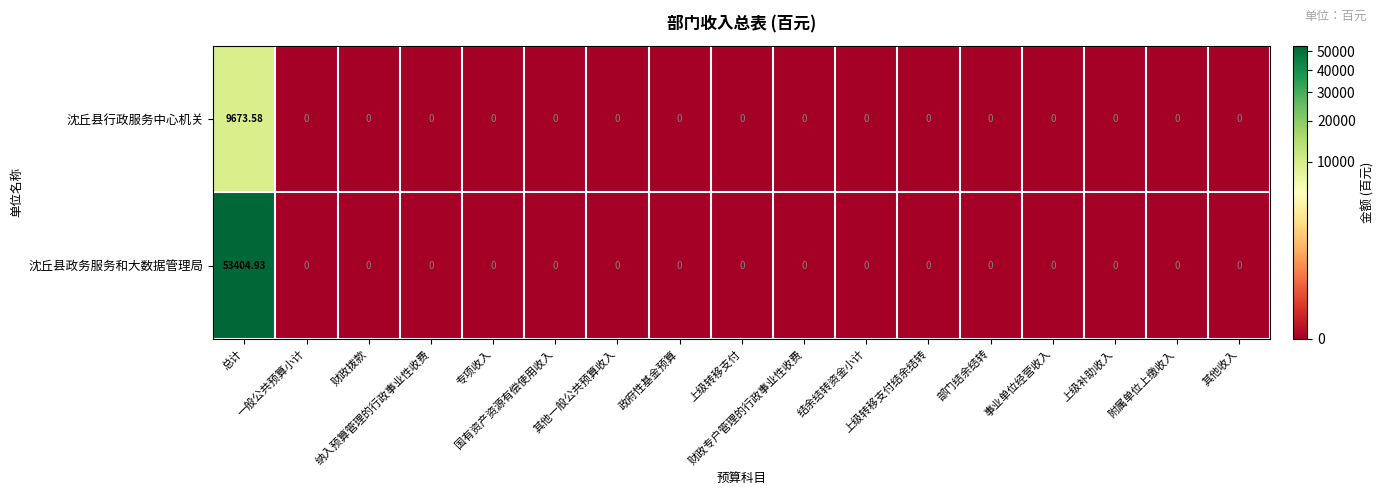

List the series in order of their overall mean, highest first.

沈丘县政务服务和大数据管理局, 沈丘县行政服务中心机关